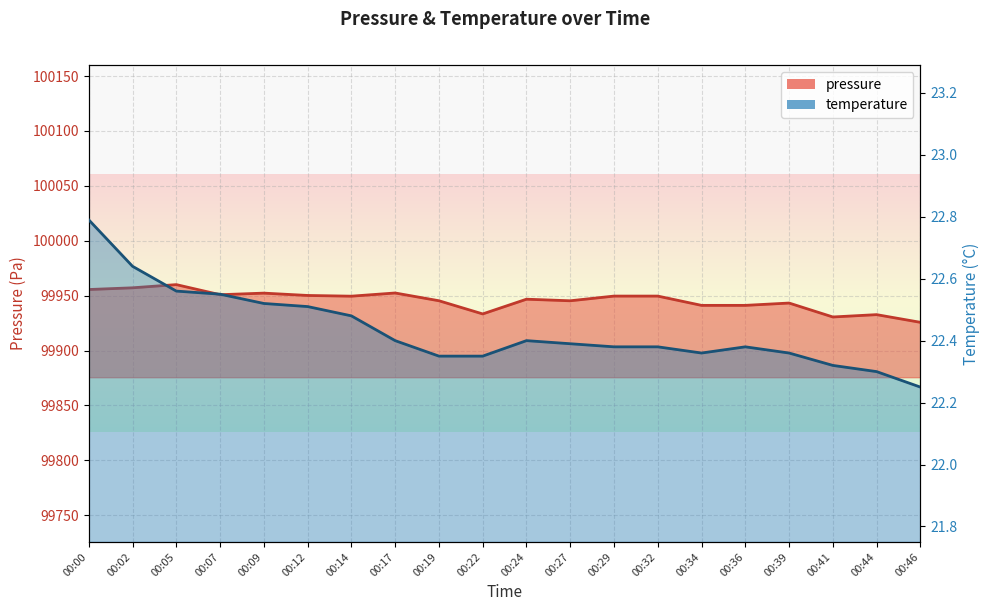

What is the sum of all pressure values?

1998912.3